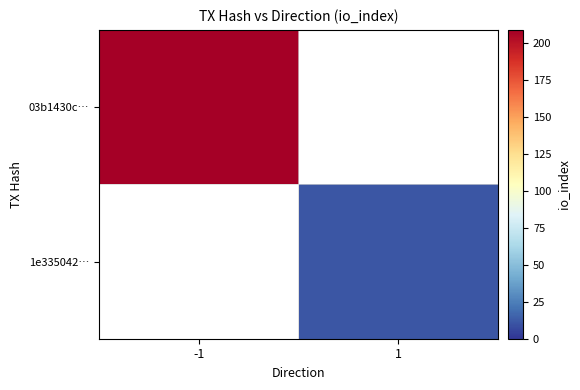

True or false: 1e335042… has a value of 19.1 at 1.

False